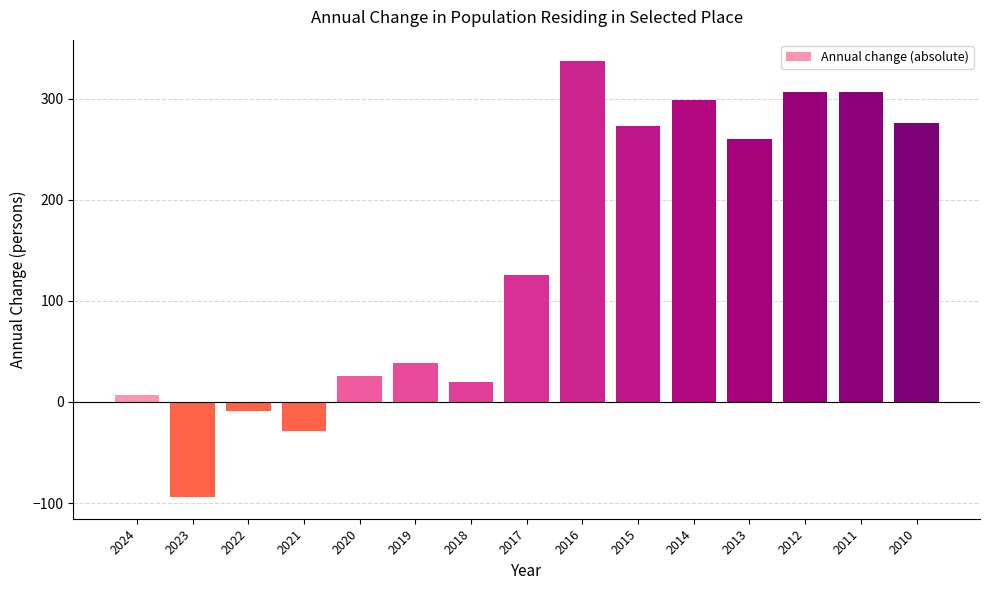

How many values are above zero?

12